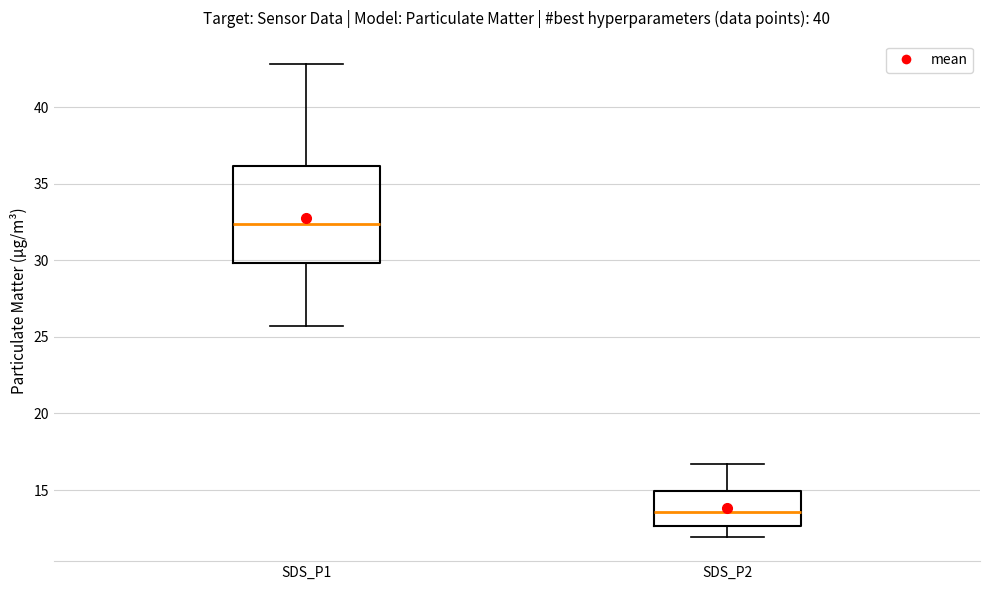

Which box has the highest median line?

SDS_P1